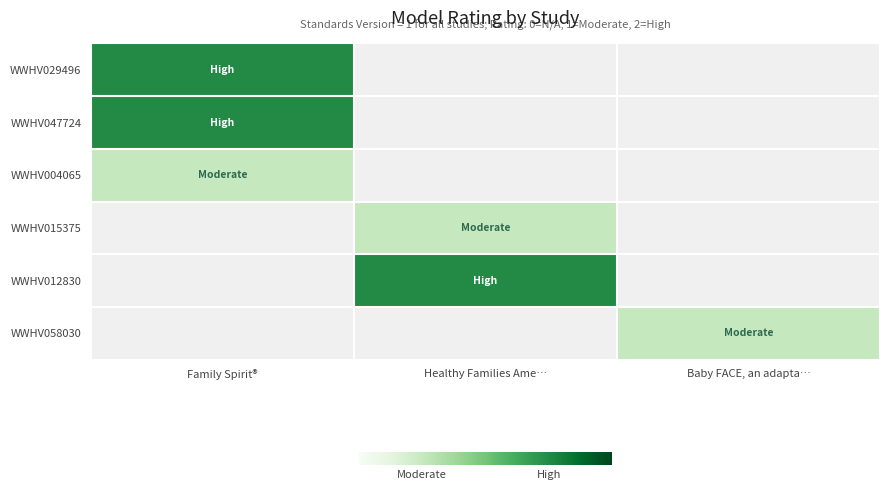

At which category does the chart reach its minimum across all series?

Healthy Families Ame…